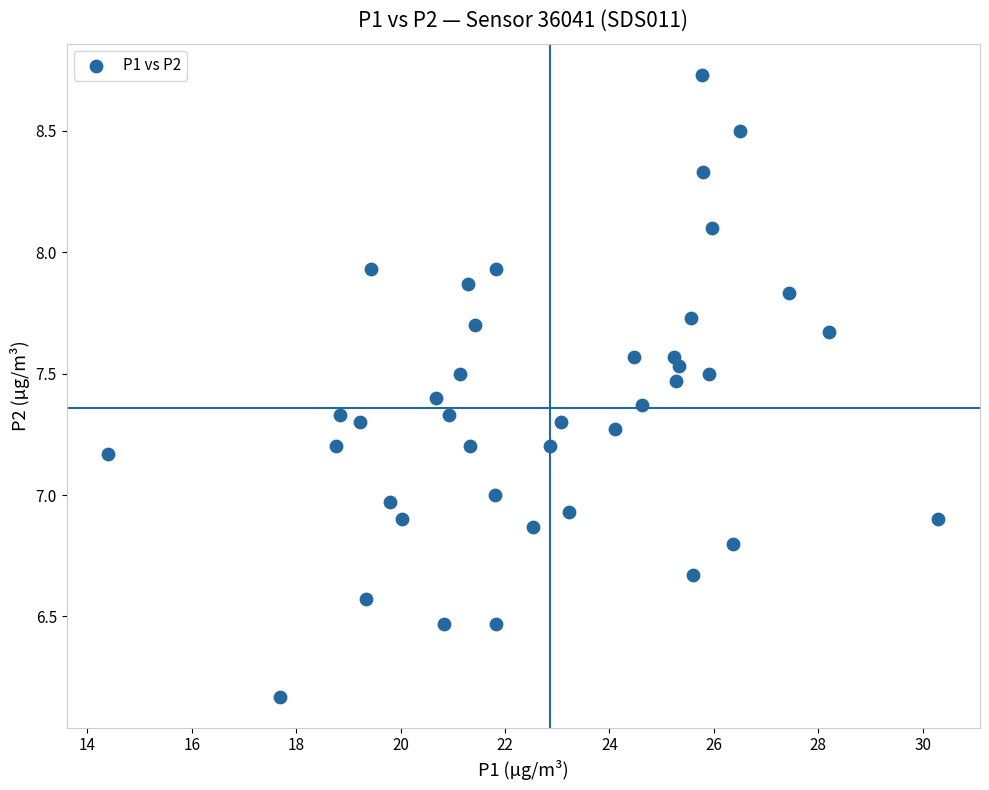

What is the range of X values (max minus min)?

15.9